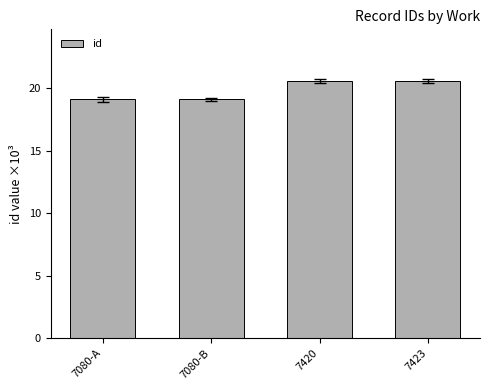

What is the difference between the maximum and minimum values?

1494